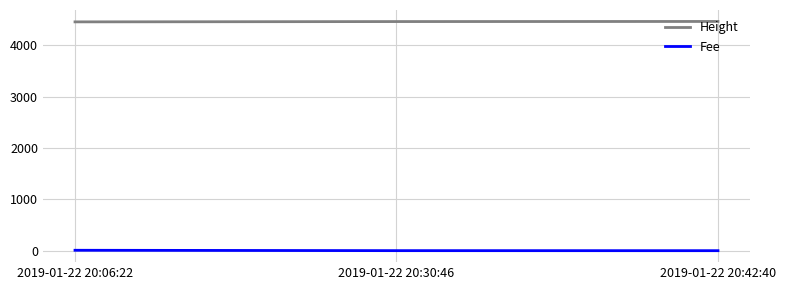

Does the chart display data point markers on the line(s)?

No